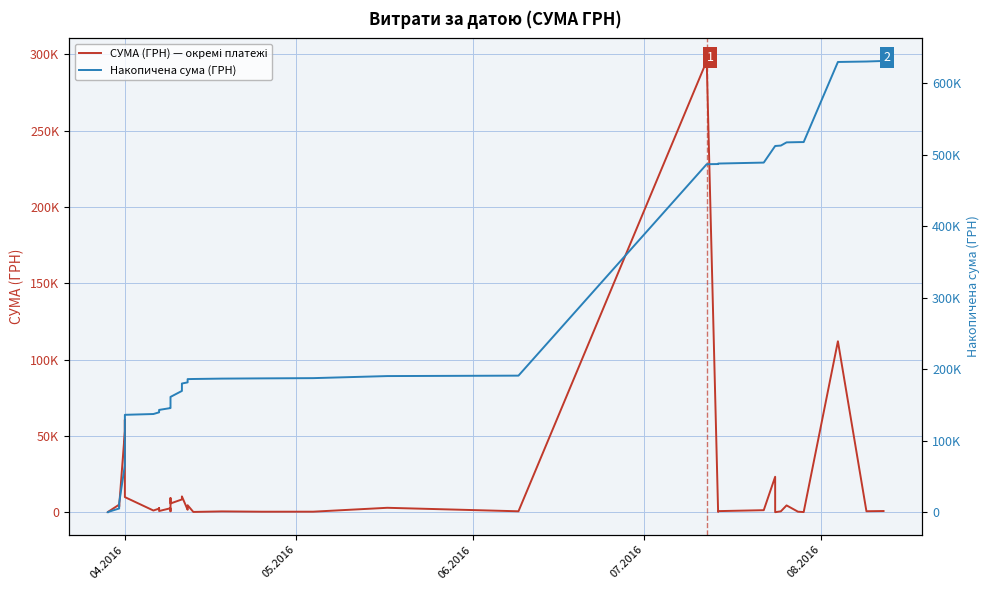

Which series has the largest total across all categories?

Накопичена сума (ГРН)